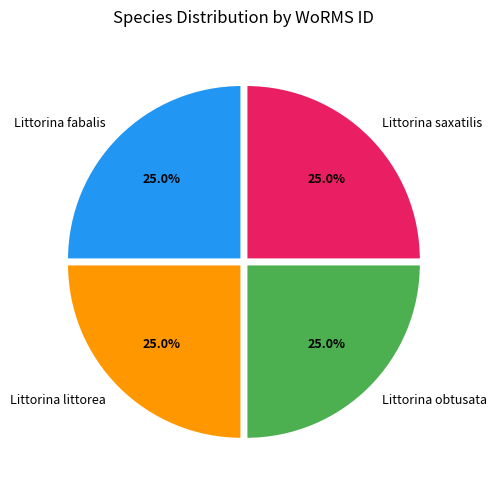

Approximately how many times larger is the value at Littorina fabalis compared to Littorina littorea?

1.0